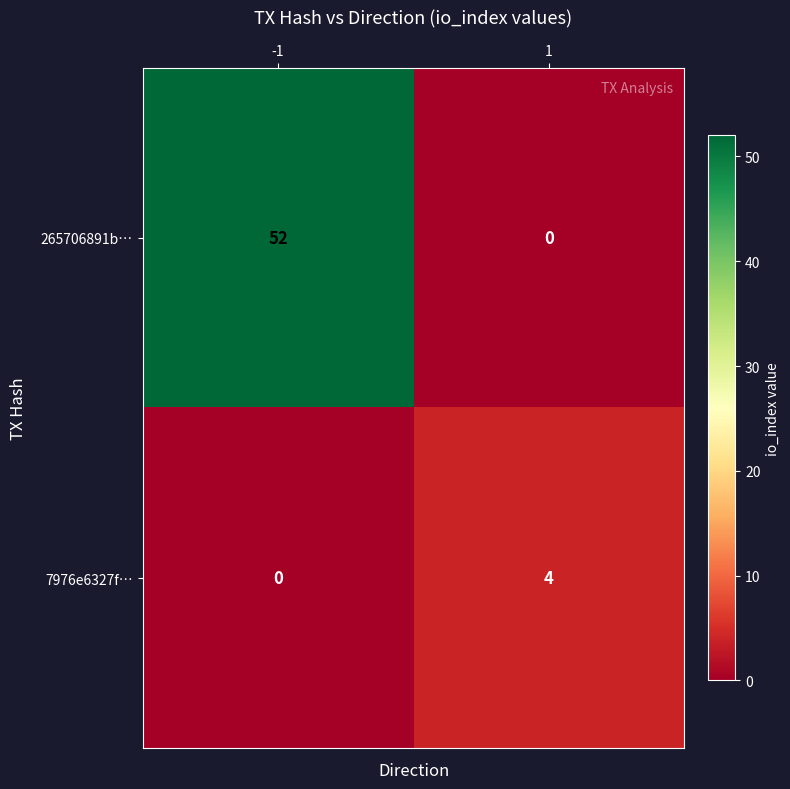

The 265706891b… series shows 52 at -1. True or false?

True